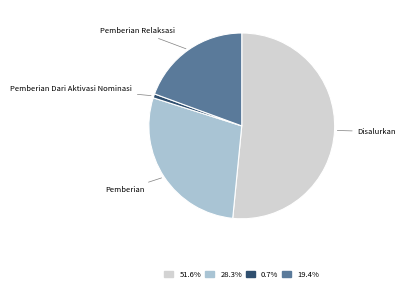

What is the majority slice?

Disalurkan